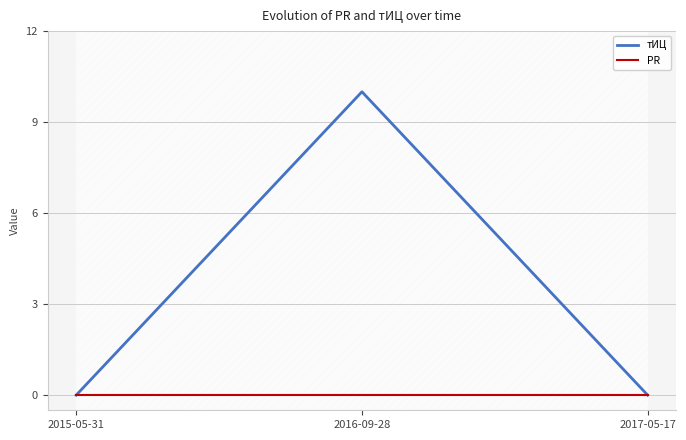

List the series in order of their overall mean, highest first.

тИЦ, PR